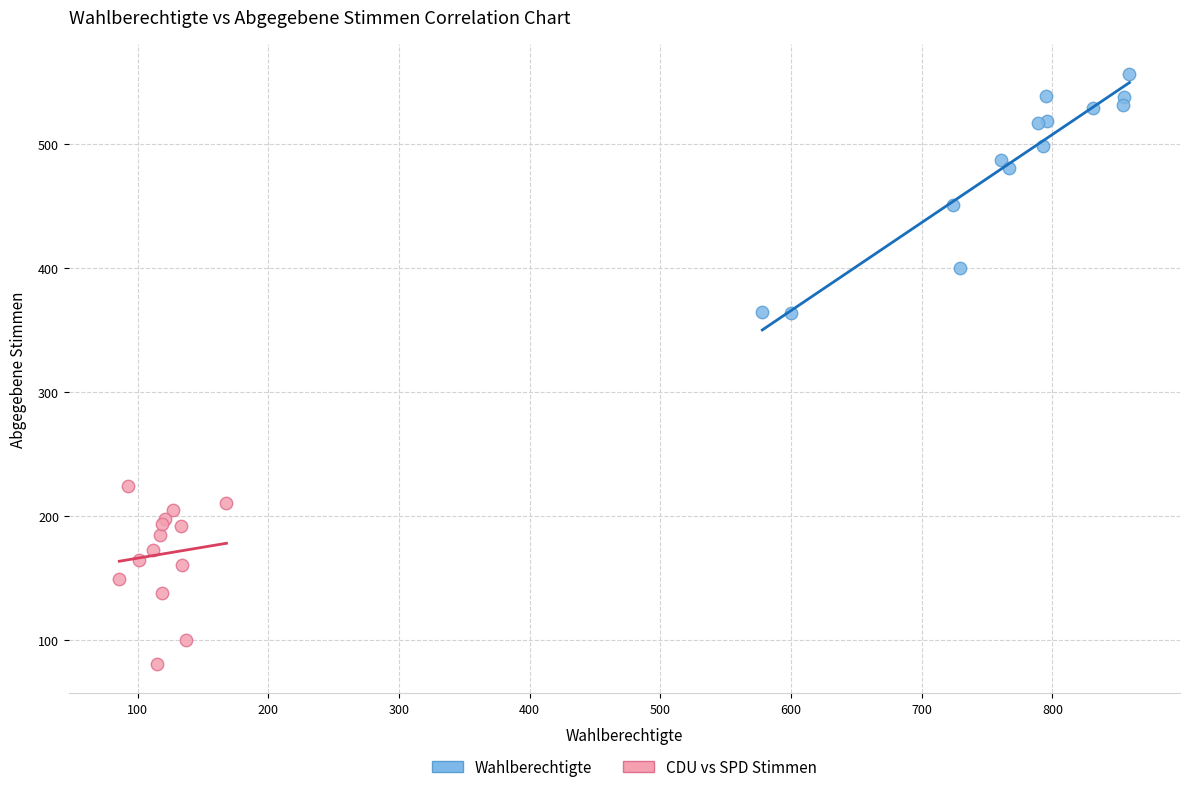

Which series has the widest spread of Y values?

Wahlberechtigte